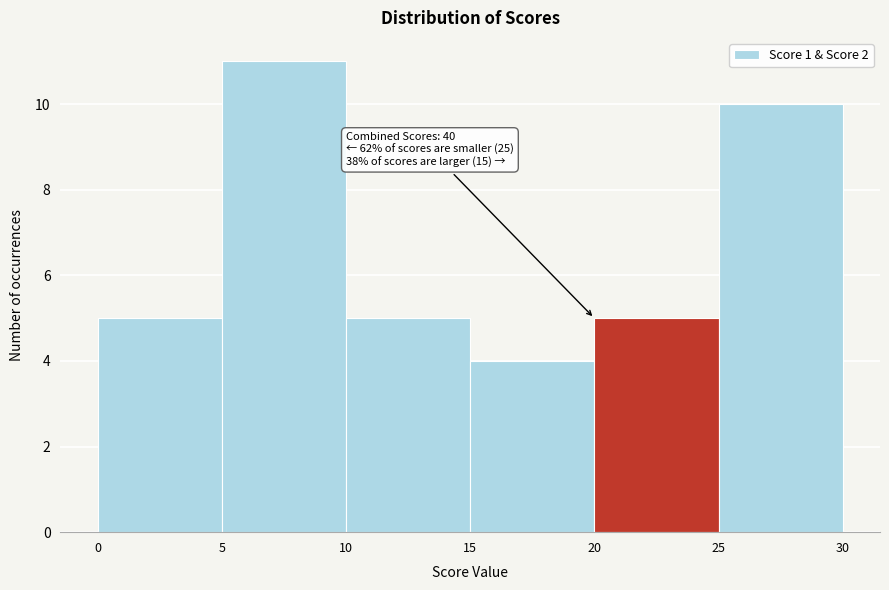

Which range on the x-axis has the tallest bar?

5 to 10